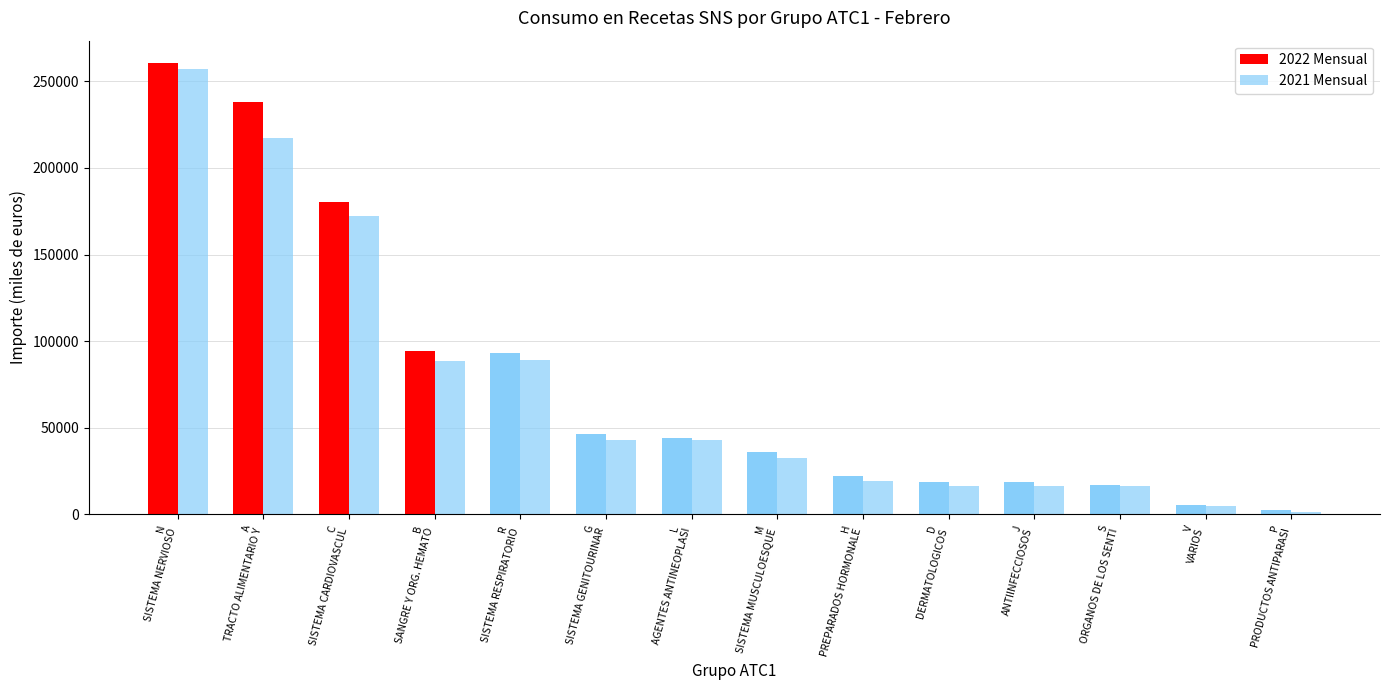

What is the greatest value displayed?

260427.3